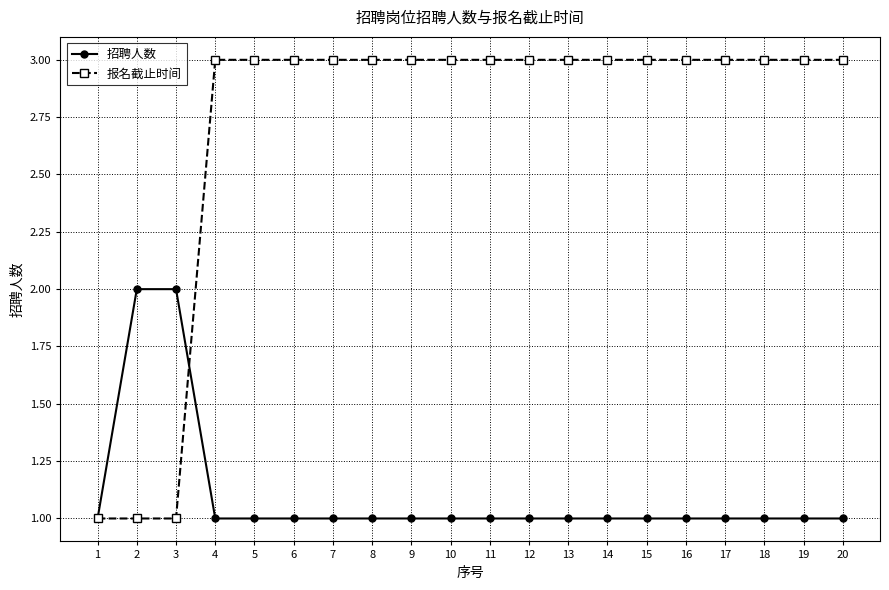

What is the lowest value of the 报名截止时间 series?

1